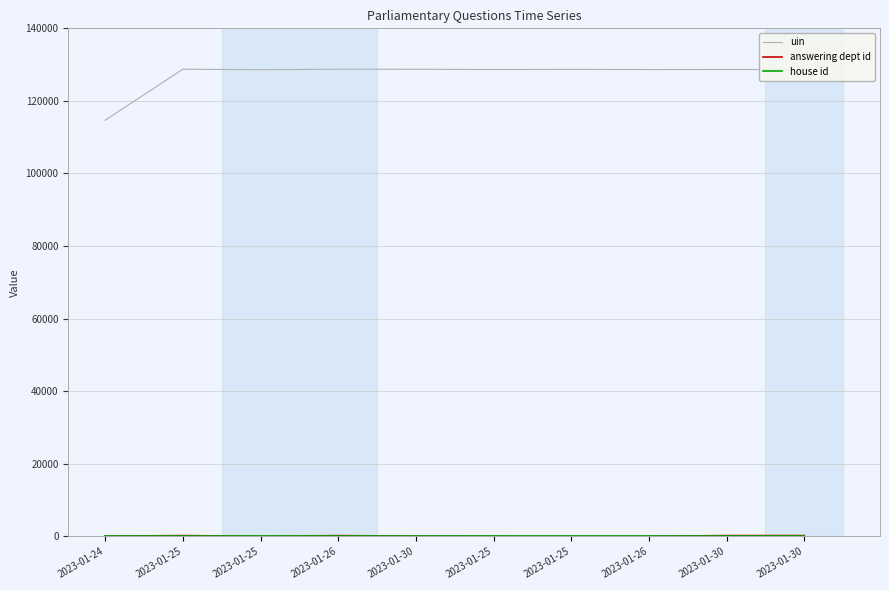

Does the chart display data point markers on the line(s)?

No